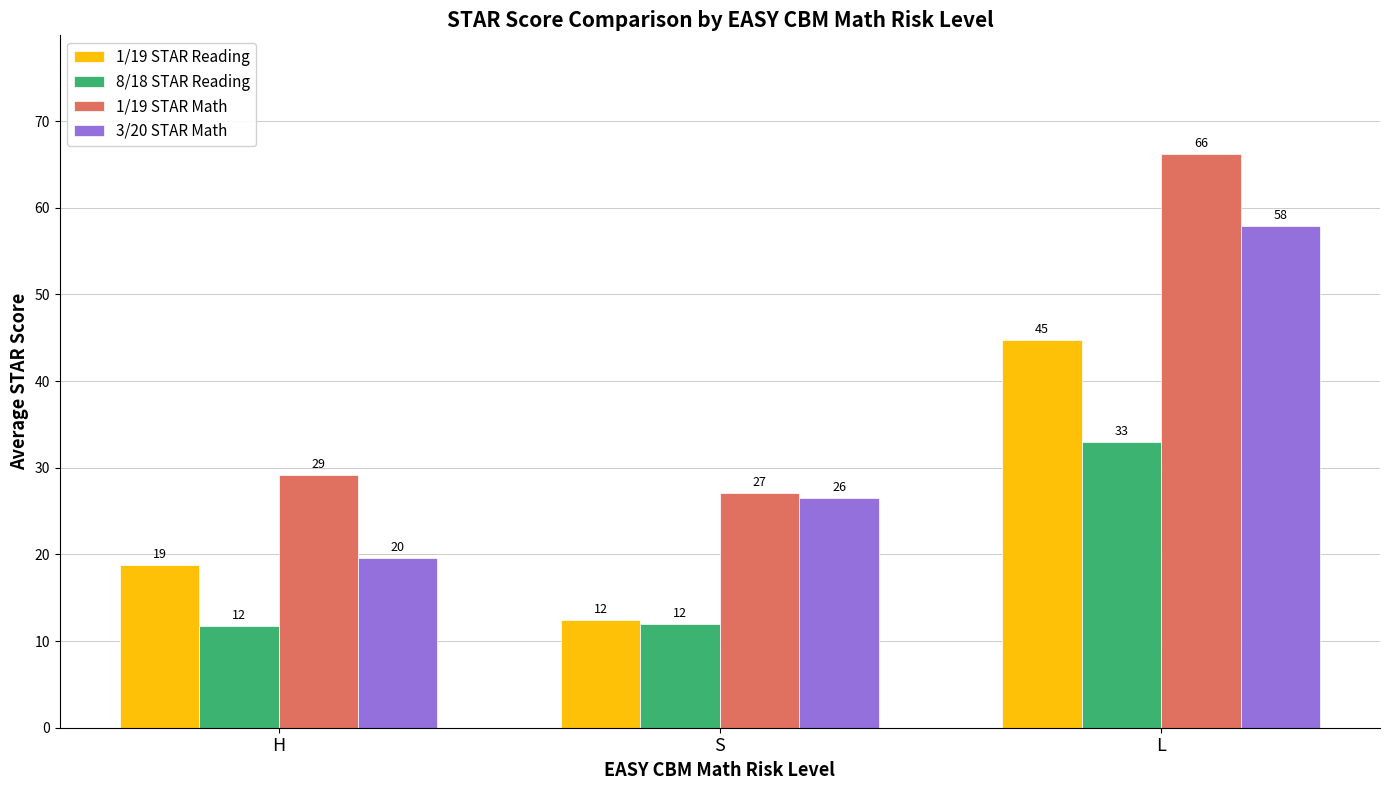

List the series in order of their peak value, lowest first.

8/18 STAR Reading, 1/19 STAR Reading, 3/20 STAR Math, 1/19 STAR Math